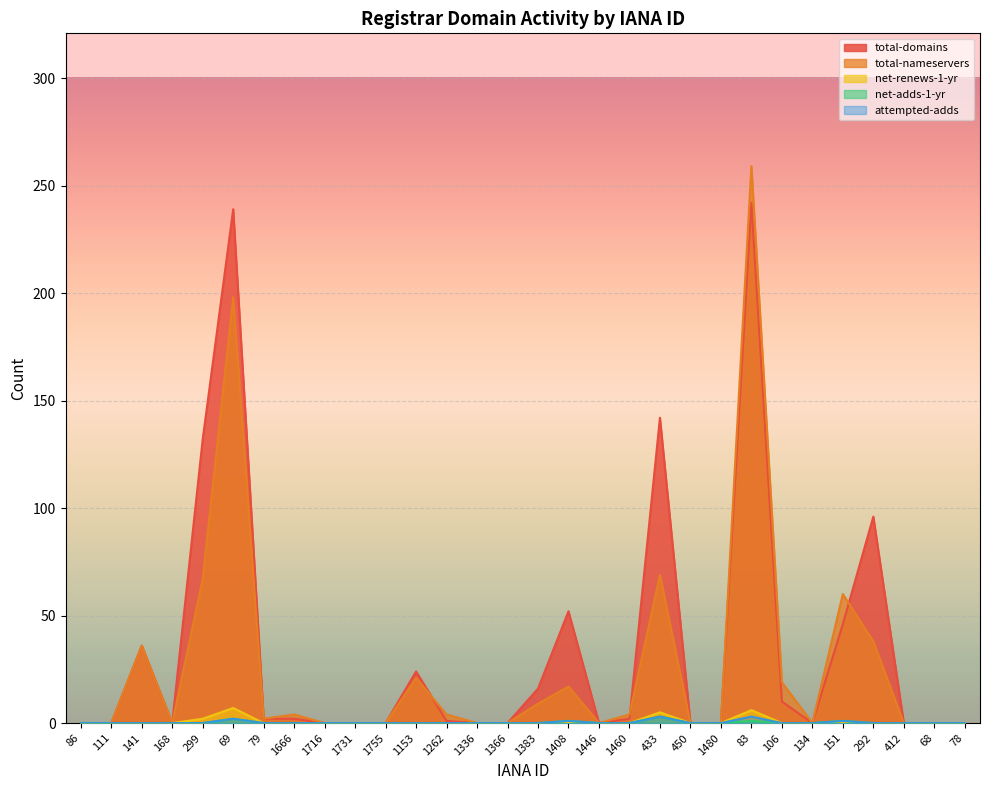

Reading right to left, extract all data points from this chart.

total-domains: 78=0	68=0	412=0	292=96	151=46	134=0	106=10	83=242	1480=0	450=0	433=142	1460=2	1446=0	1408=52	1383=16	1366=0	1336=0	1262=1	1153=24	1755=0	1731=0	1716=0	1666=2	79=2	69=239	299=132	168=0	141=36	111=0	86=0
total-nameservers: 78=0	68=0	412=0	292=38	151=60	134=0	106=19	83=259	1480=0	450=0	433=69	1460=4	1446=0	1408=17	1383=9	1366=0	1336=0	1262=4	1153=21	1755=0	1731=0	1716=0	1666=4	79=2	69=198	299=67	168=0	141=36	111=0	86=0
net-renews-1-yr: 78=0	68=0	412=0	292=0	151=0	134=0	106=0	83=6	1480=0	450=0	433=5	1460=0	1446=0	1408=0	1383=0	1366=0	1336=0	1262=0	1153=0	1755=0	1731=0	1716=0	1666=0	79=0	69=7	299=2	168=0	141=0	111=0	86=0
net-adds-1-yr: 78=0	68=0	412=0	292=0	151=1	134=0	106=0	83=1	1480=0	450=0	433=3	1460=0	1446=0	1408=1	1383=0	1366=0	1336=0	1262=0	1153=0	1755=0	1731=0	1716=0	1666=0	79=0	69=2	299=0	168=0	141=0	111=0	86=0
attempted-adds: 78=0	68=0	412=0	292=0	151=1	134=0	106=0	83=3	1480=0	450=0	433=3	1460=0	1446=0	1408=1	1383=0	1366=0	1336=0	1262=0	1153=0	1755=0	1731=0	1716=0	1666=0	79=0	69=2	299=0	168=0	141=0	111=0	86=0